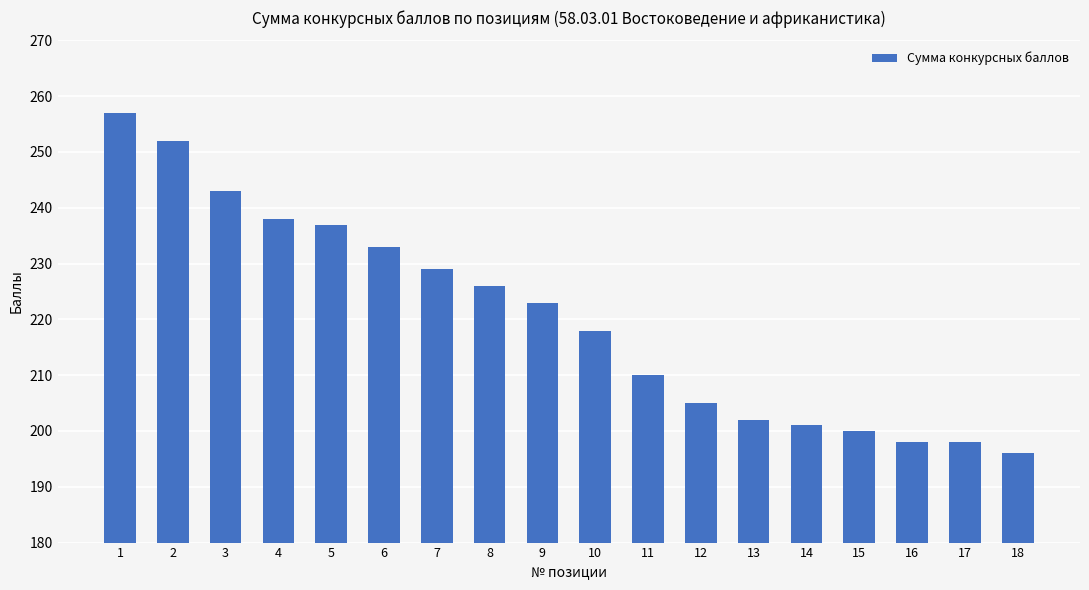

How many distinct data groups are displayed?

1